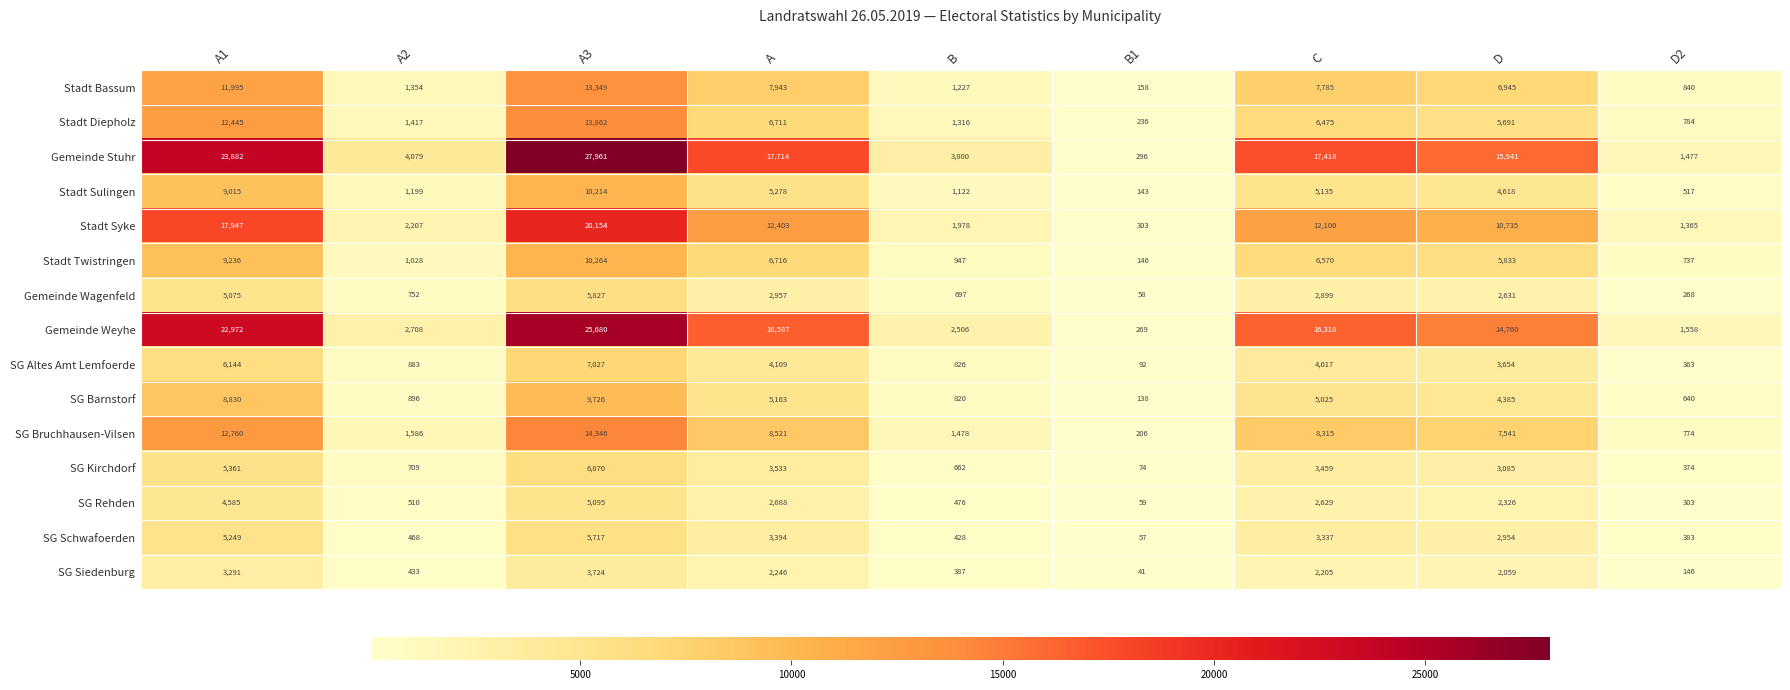

Rank the series at A2 from highest to lowest value.

Gemeinde Stuhr, Gemeinde Weyhe, Stadt Syke, SG Bruchhausen-Vilsen, Stadt Diepholz, Stadt Bassum, Stadt Sulingen, Stadt Twistringen, SG Barnstorf, SG Altes Amt Lemfoerde, Gemeinde Wagenfeld, SG Kirchdorf, SG Rehden, SG Schwafoerden, SG Siedenburg